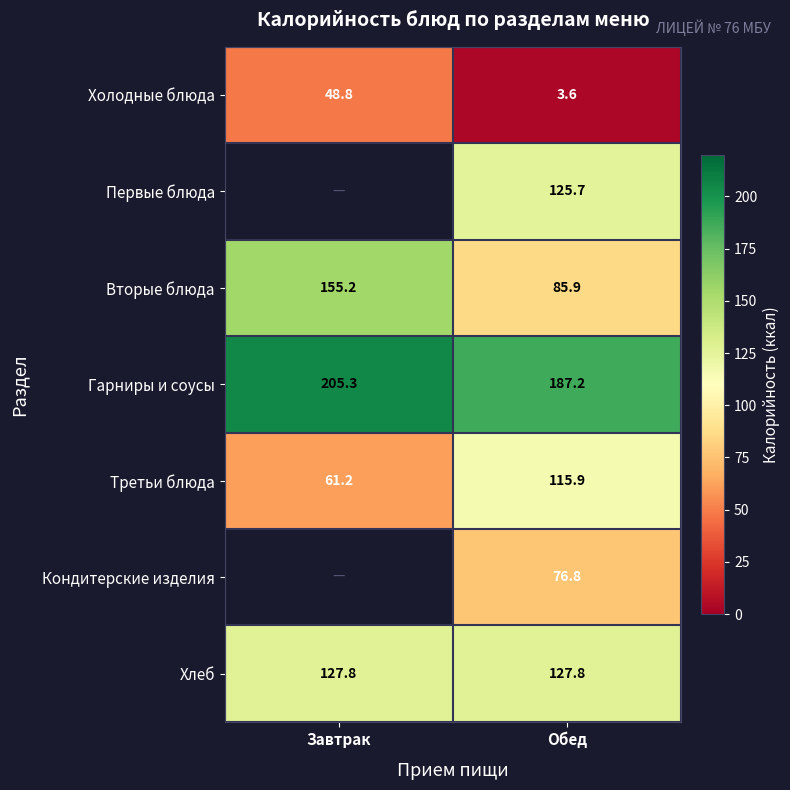

What is the total value across all series at Обед?

722.9